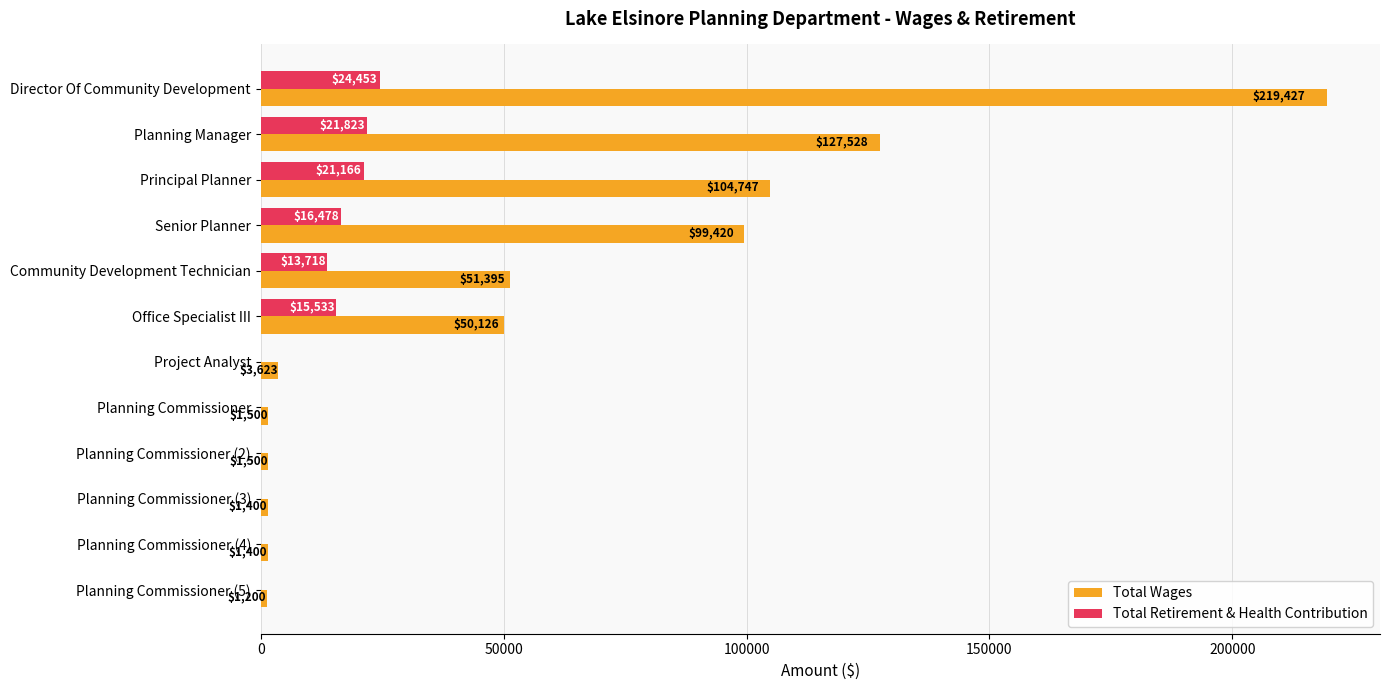

At which label is Total Wages closest to 110313?

Principal Planner